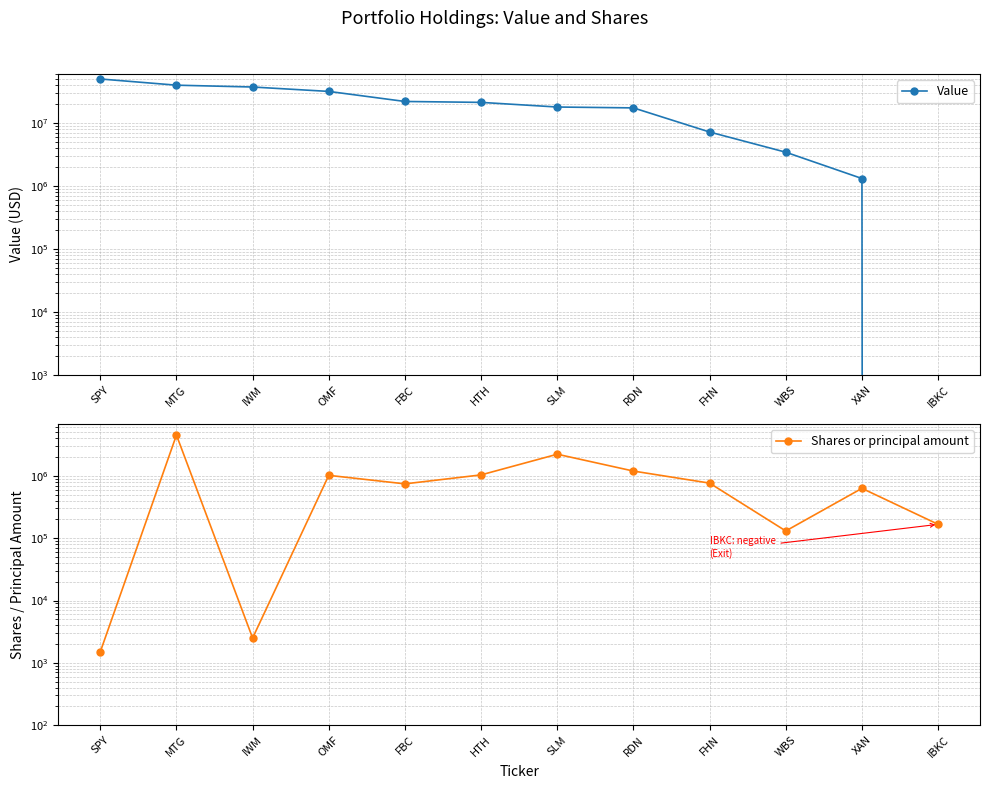

Reading left to right, what are all the values shown in this chart?

Value: 50234000	40028000	37448000	31872000	22061000	21344000	18011000	17448000	7217000	3450000	1318000	0
Shares or principal amount: 1500	4517811	2500	1019897	744535	1037145	2226271	1194279	765311	130650	630855	166953